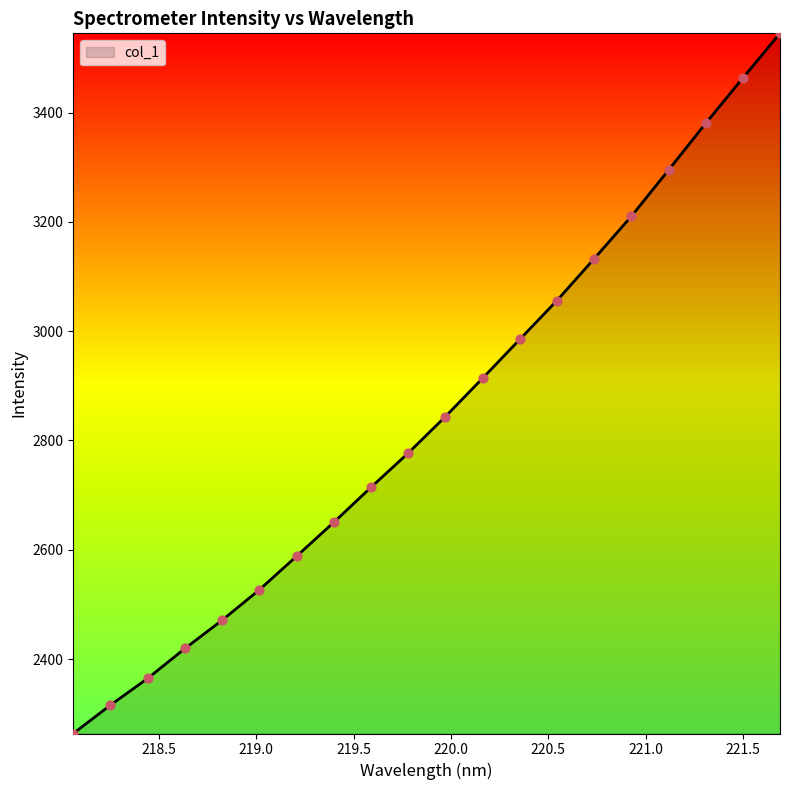

What is the greatest value displayed?

3544.8